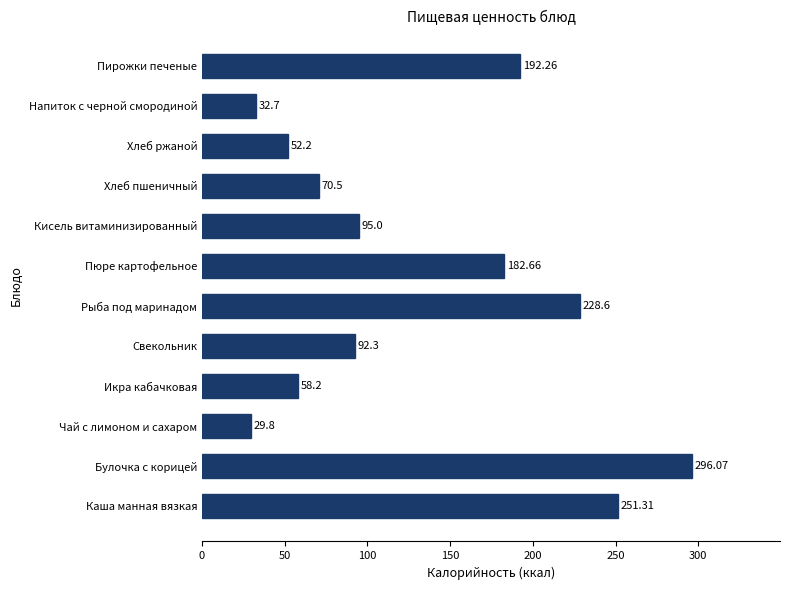

What is the difference between the values at Каша манная вязкая and Кисель витаминизированный?

156.3